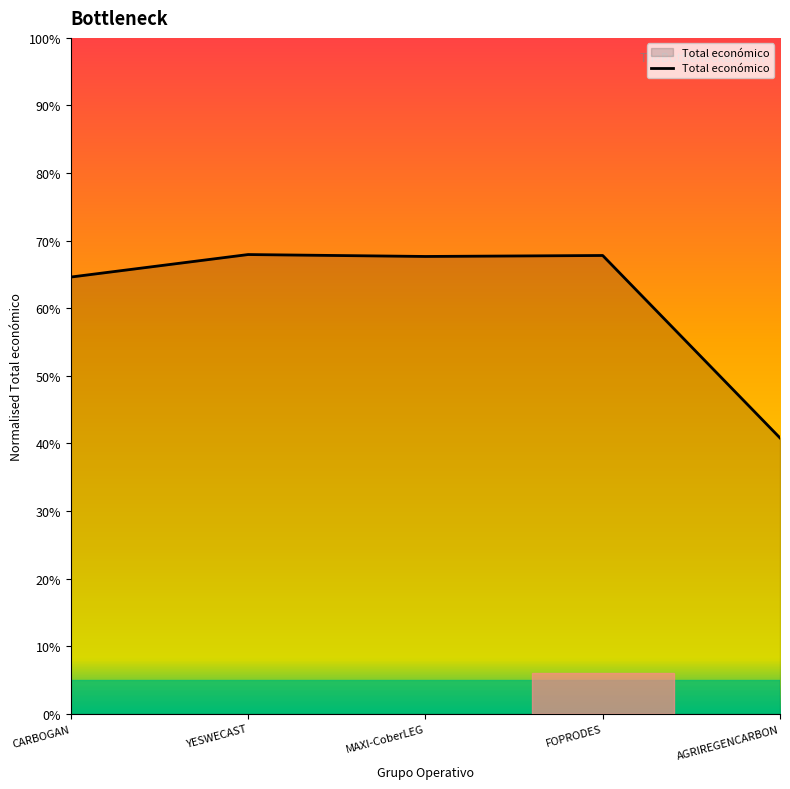

What is the minimum value shown in the chart?

0.4